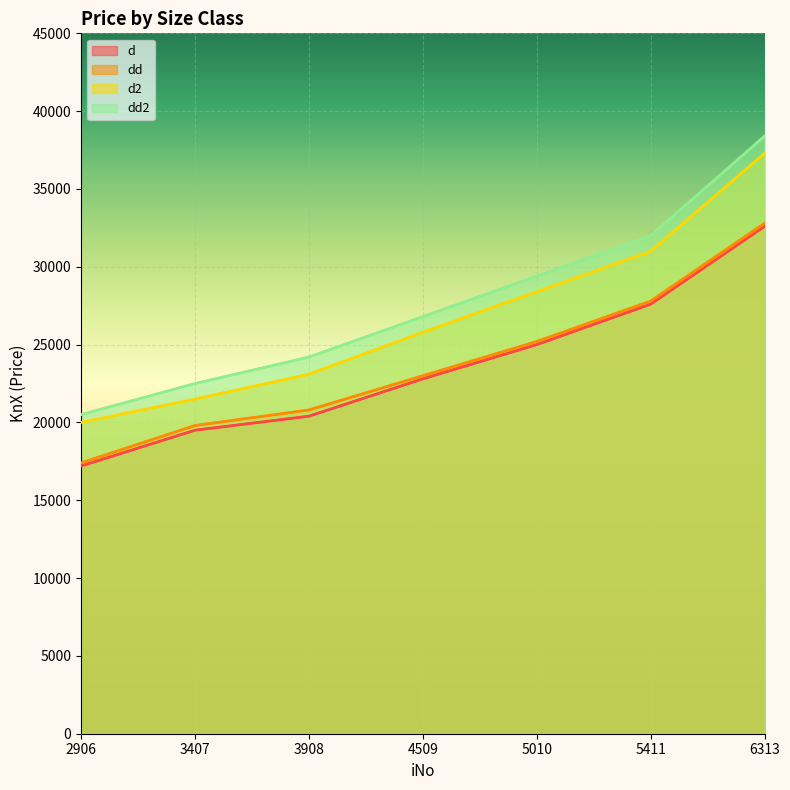

At which label does d2 first exceed 25800?

5010